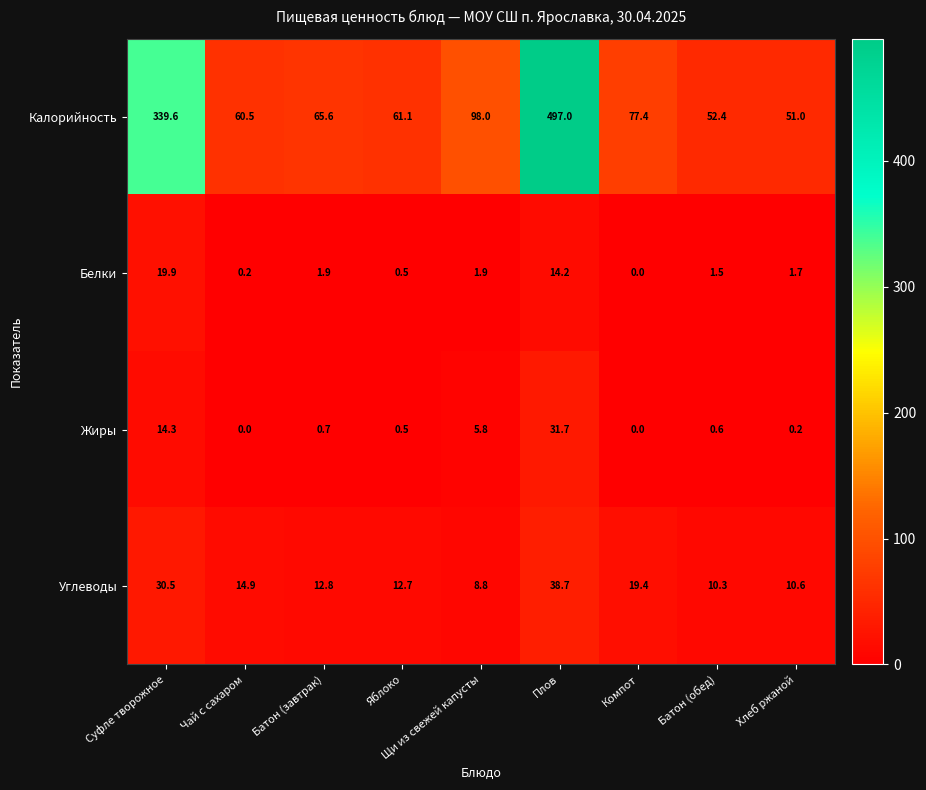

At how many categories does at least one series exceed 159?

2